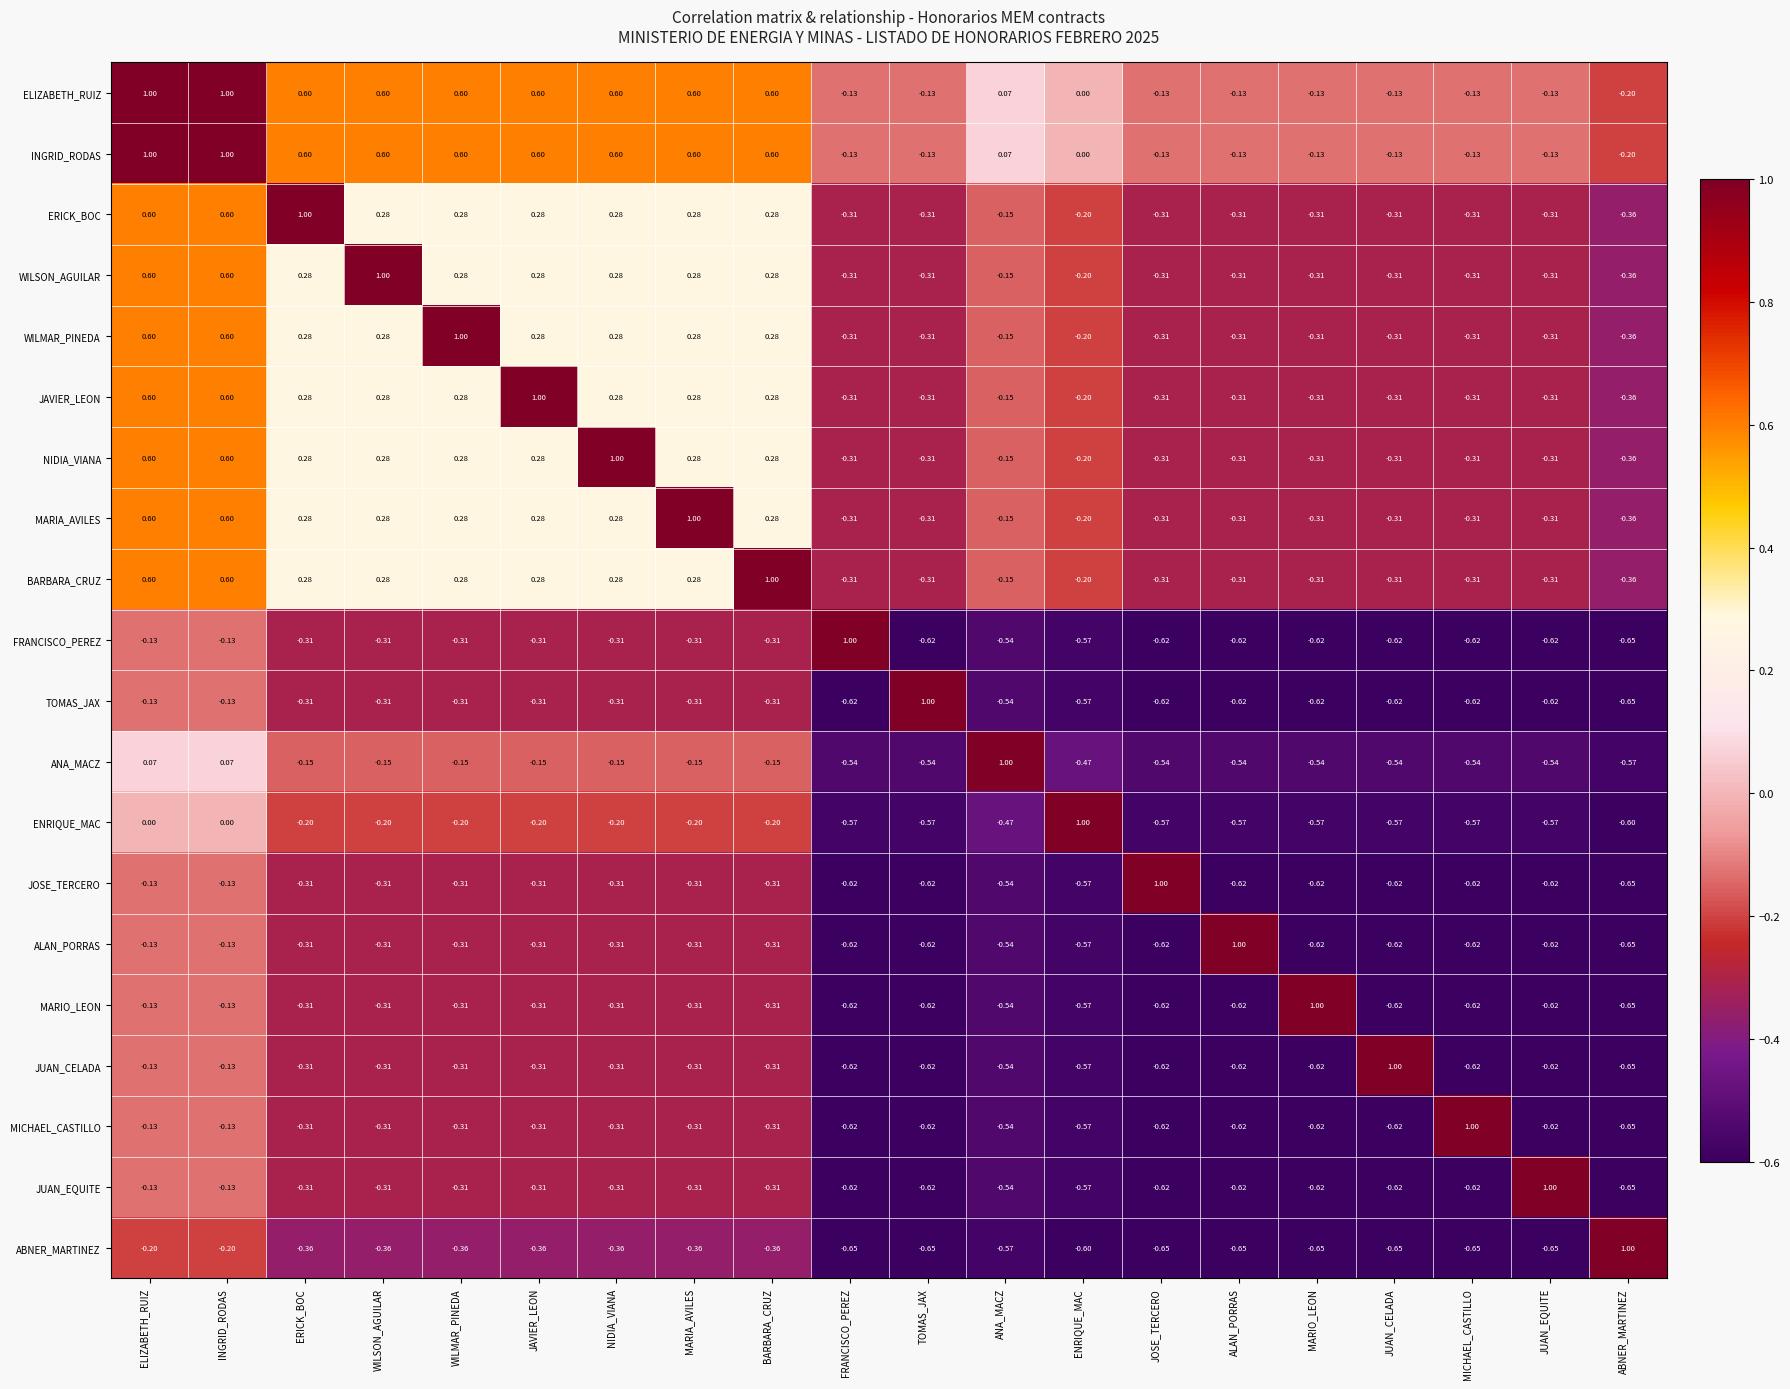

Where does the MARIA_AVILES series first go above 0?

ELIZABETH_RUIZ